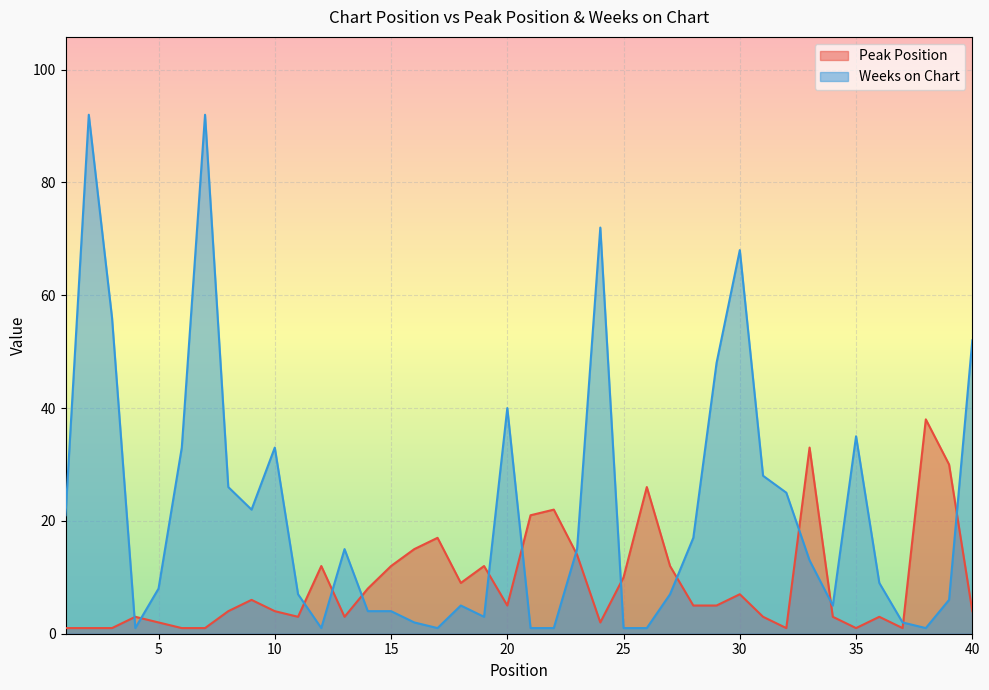

What is the value of the Weeks on Chart point at the 2nd from the left?

92